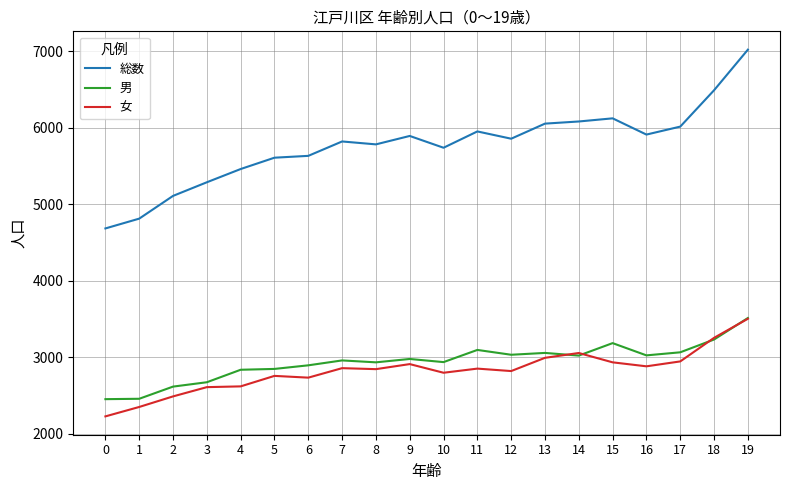

What is the highest value of the 総数 series?

7020